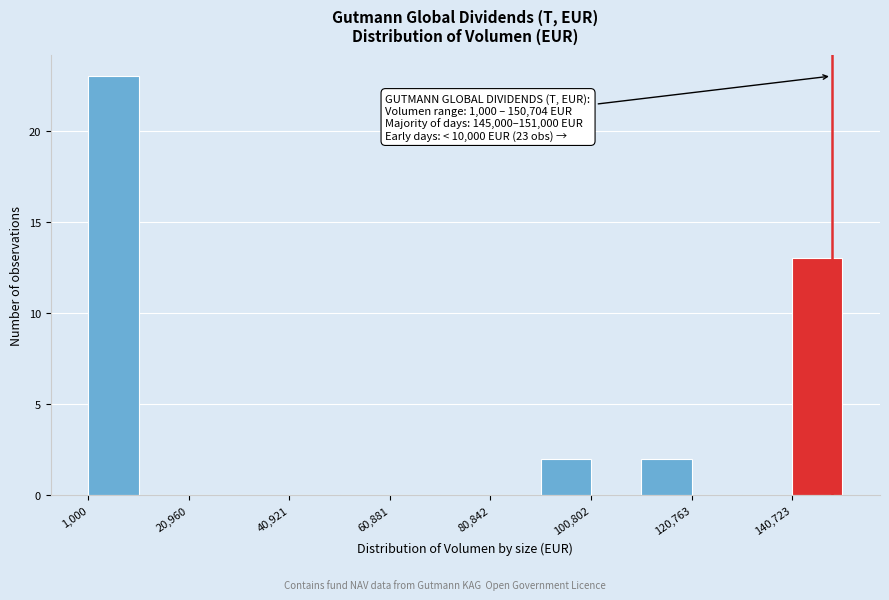

Over which range of the x-axis is the bar tallest?

2000 to 10000